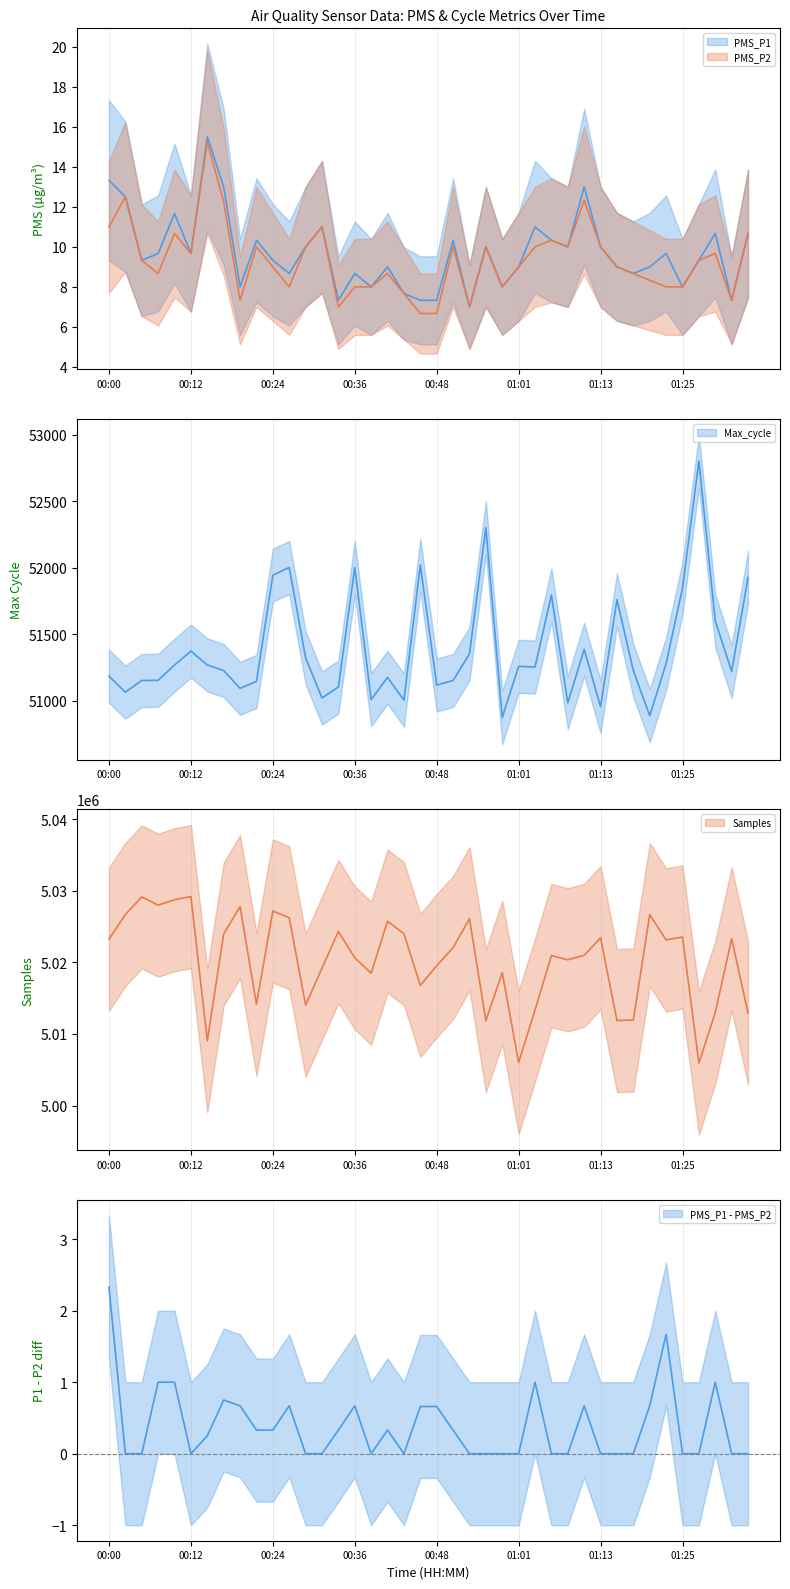

Is this an area chart (filled region under the line)?

No